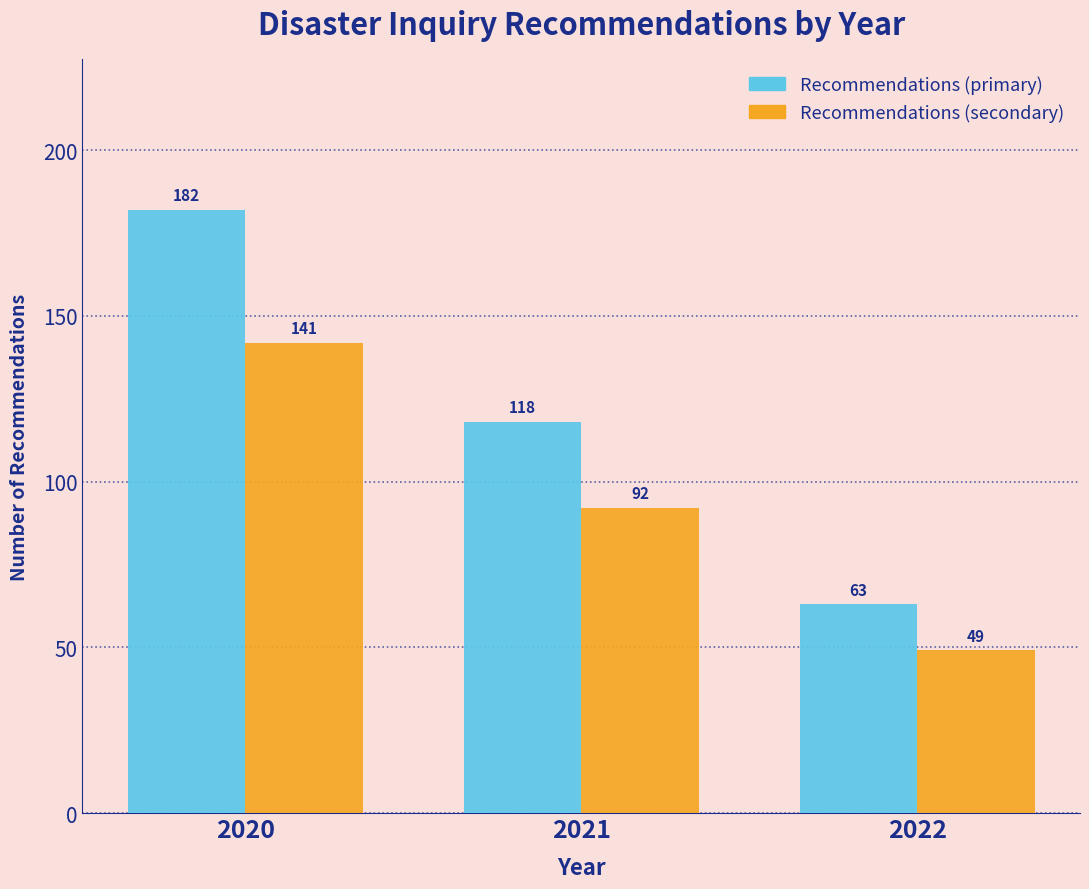

What is the smallest value displayed?

49.1